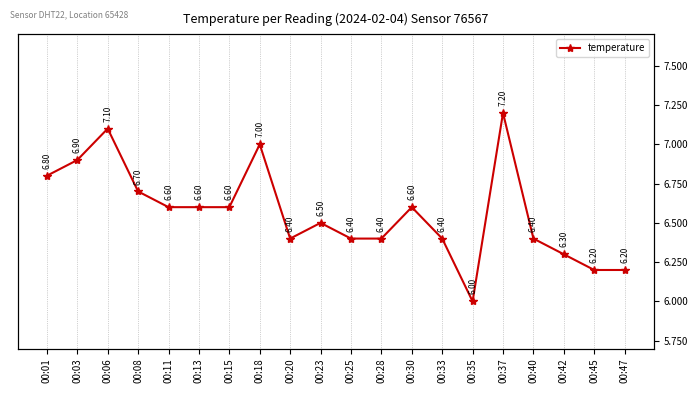

Which category has the lowest value across all series?

00:35